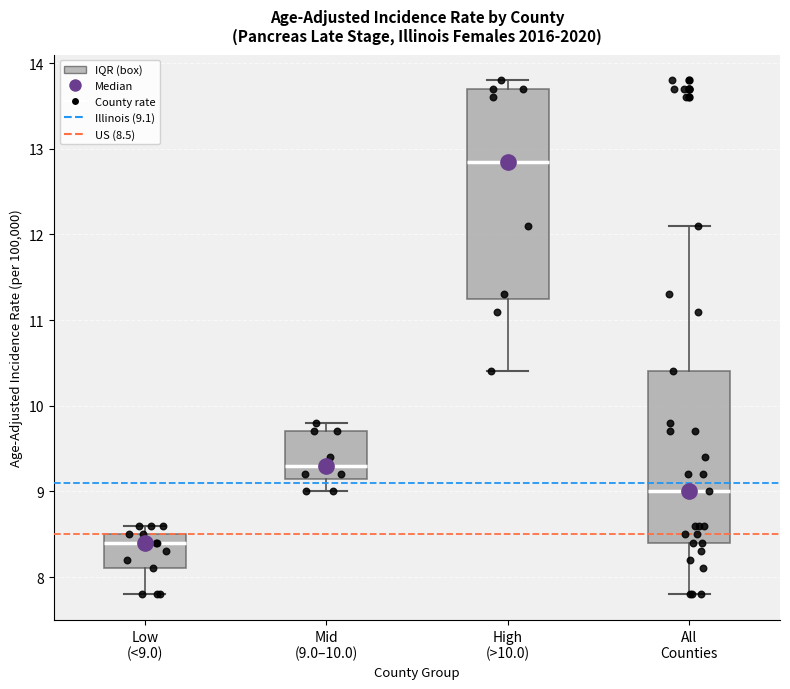

Reading left to right, transcribe this box plot: for each box, give where its median line is, the range the box spans, and where its two whiskers end, as read against the y-axis. The values are not printed on the chart, so give them approximately, as read against the axis.

Low (<9.0): median 8.4, box 8.1 to 8.5, whiskers 7.8 to 8.6
Mid (9.0–10.0): median 9.3, box 9.2 to 9.7, whiskers 9.0 to 9.8
High (>10.0): median 12.9, box 11.3 to 13.7, whiskers 10.4 to 13.8
All Counties: median 9.0, box 8.4 to 10.4, whiskers 7.8 to 12.1